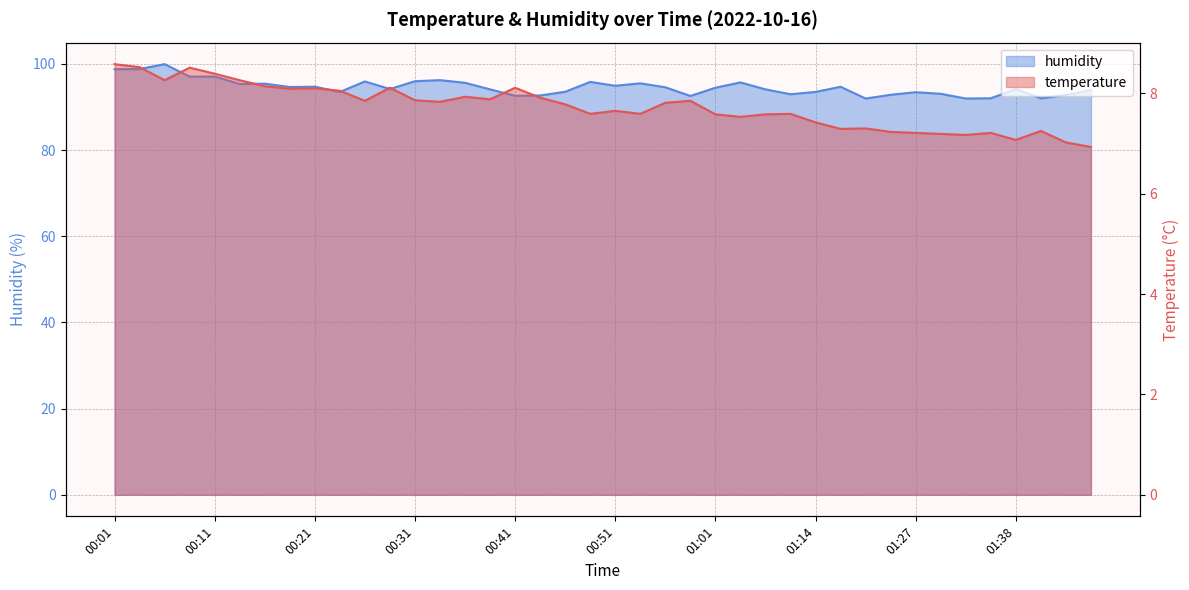

What position from the left is 00:43?

18